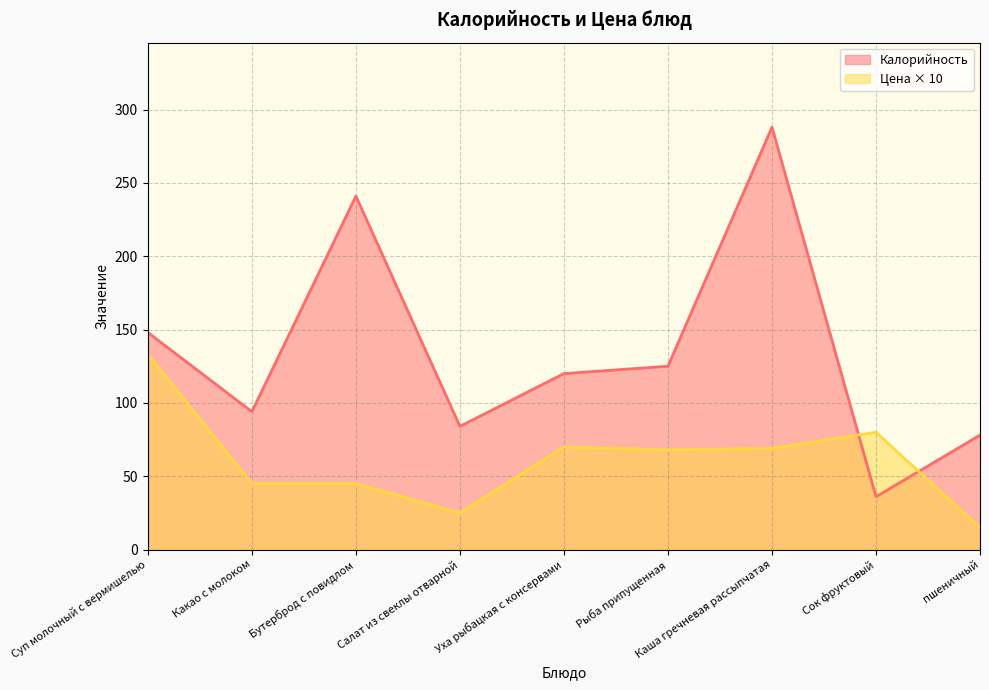

How many lines are shown in the chart?

2